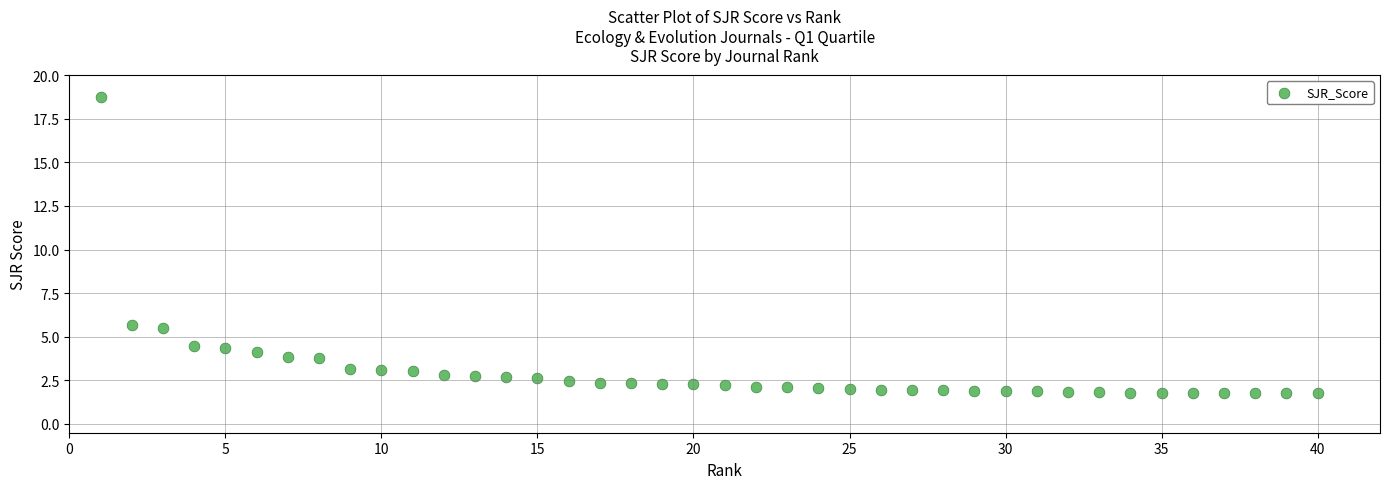

What is the range of X values (max minus min)?

39.0